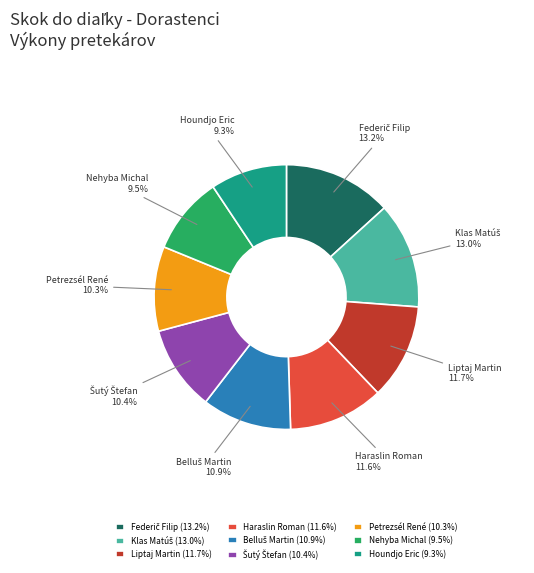

What is the ratio of the value at Petrezsél René to the value at Liptaj Martin?

0.9